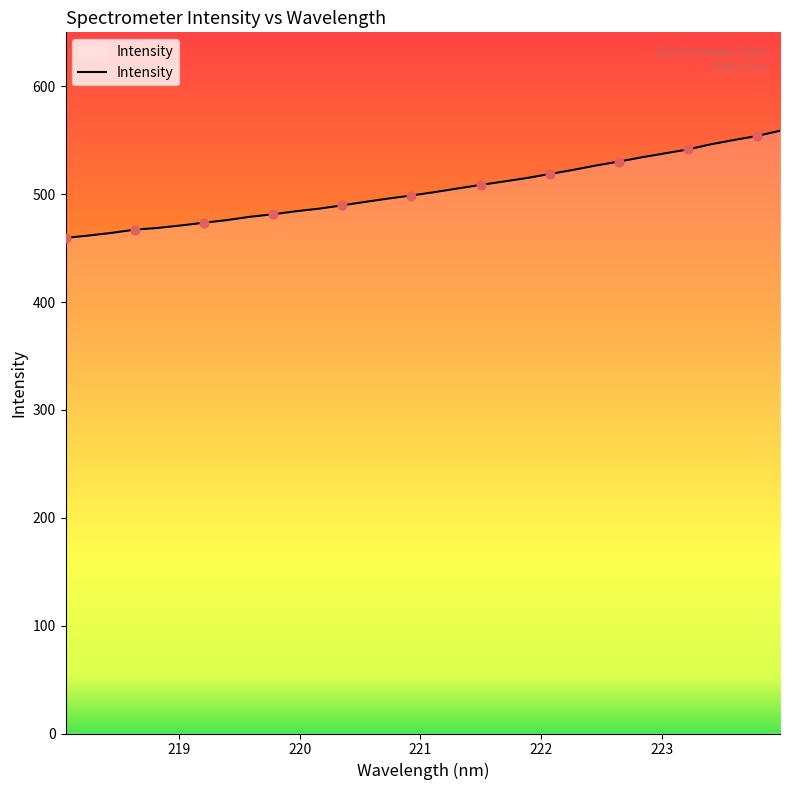

What is the difference between the maximum and minimum values?

99.4